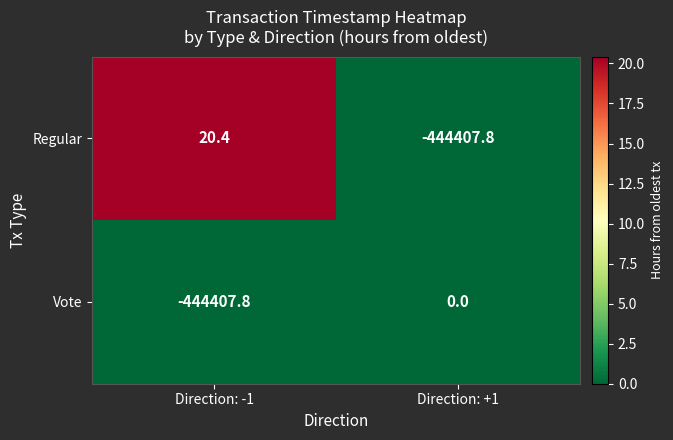

Reading left to right, what are all the values shown in this chart?

Regular: Direction: -1=20.4	Direction: +1=-444407.8
Vote: Direction: -1=-444407.8	Direction: +1=0.0